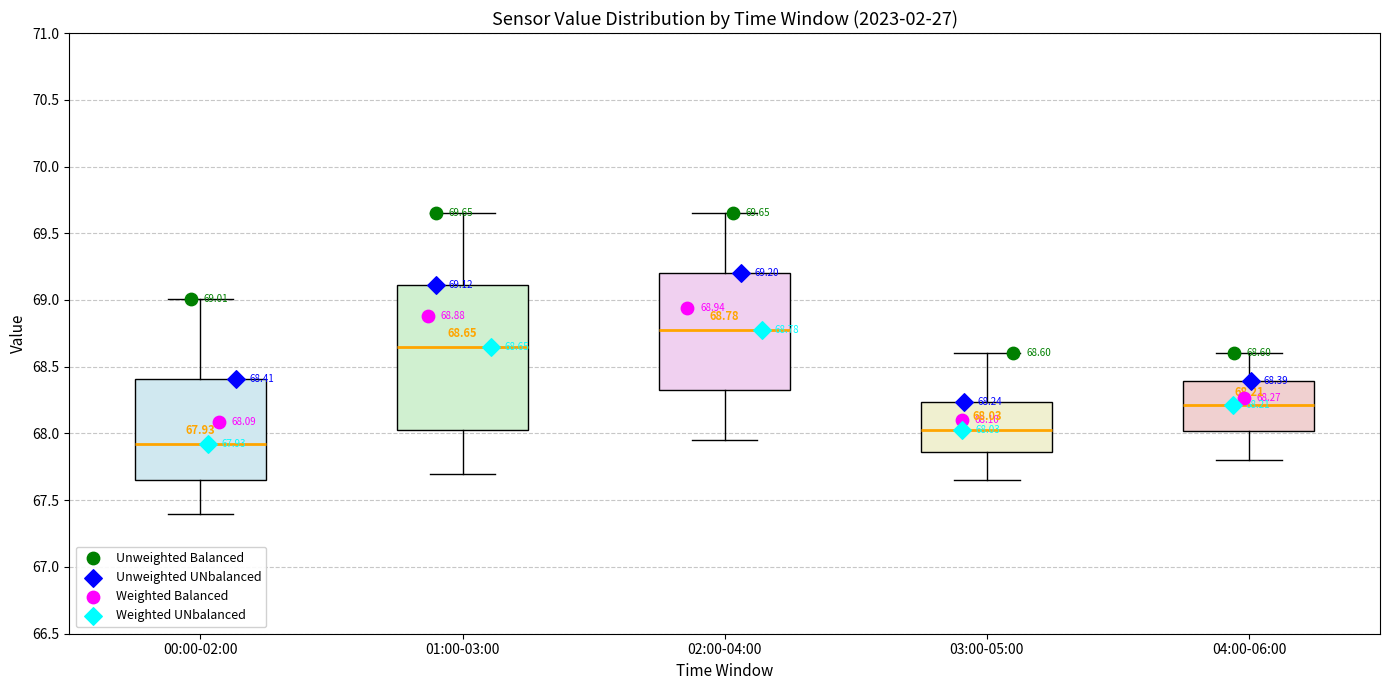

Comparing the boxes themselves (not the whiskers), which one is the tallest?

01:00-03:00